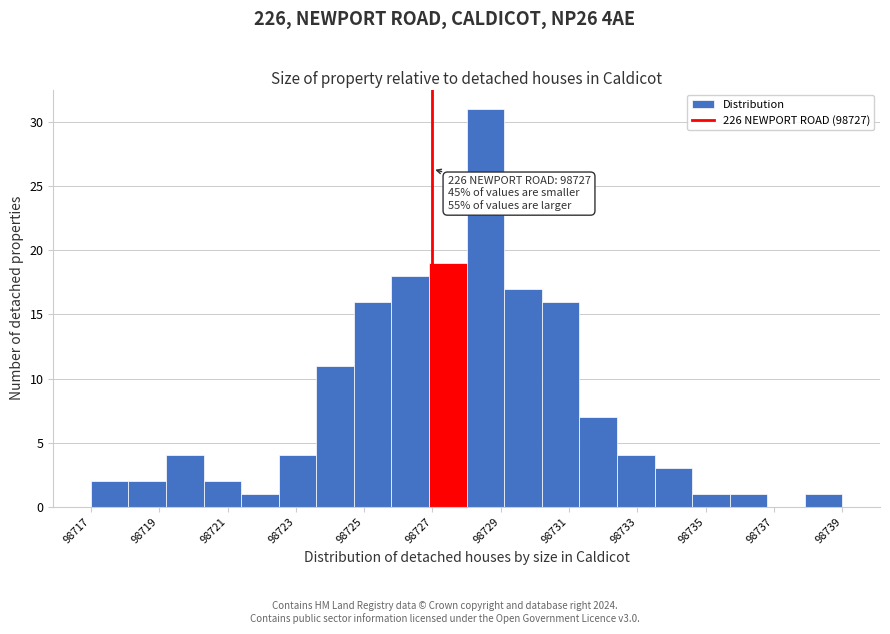

Which range on the x-axis has the tallest bar?

98728.0 to 98729.1